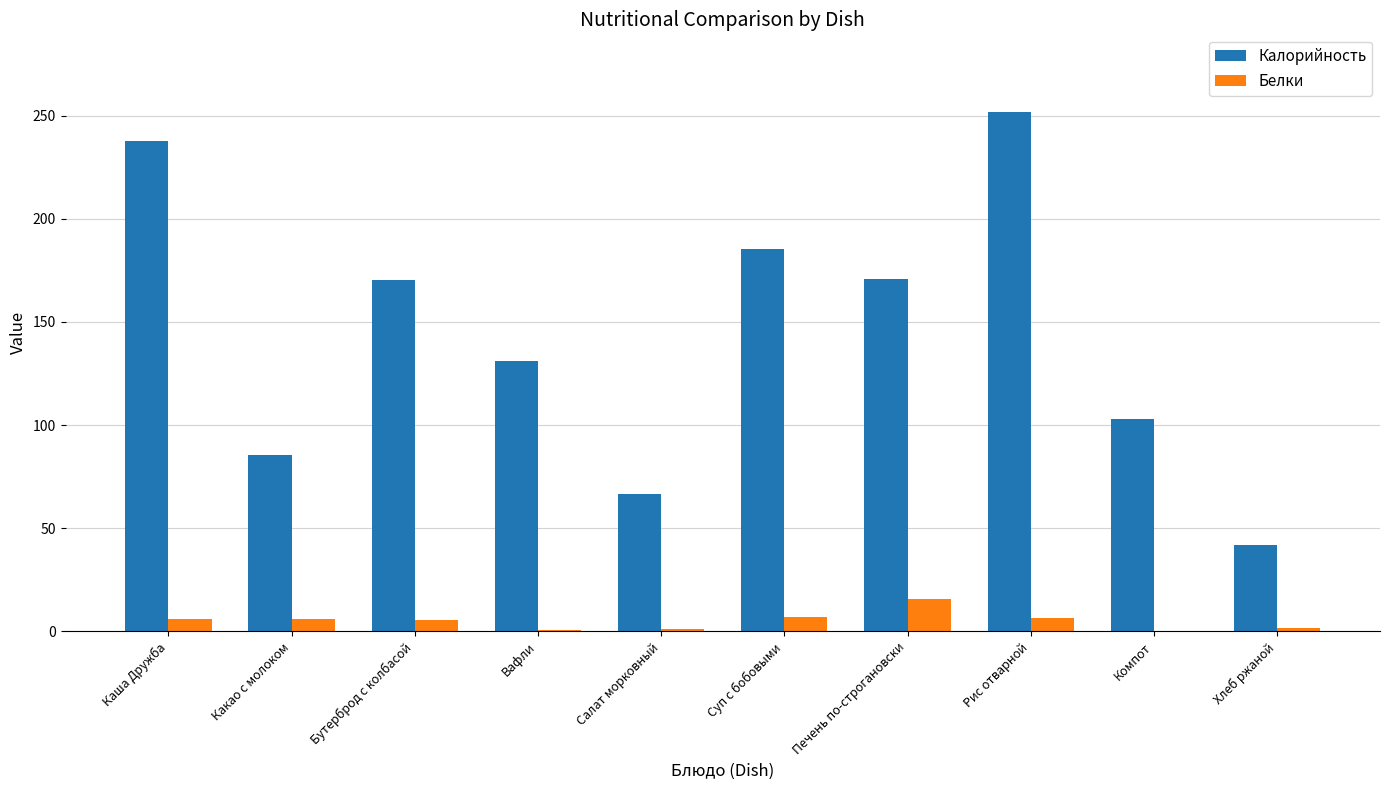

Which label corresponds to the largest value in the chart?

Рис отварной